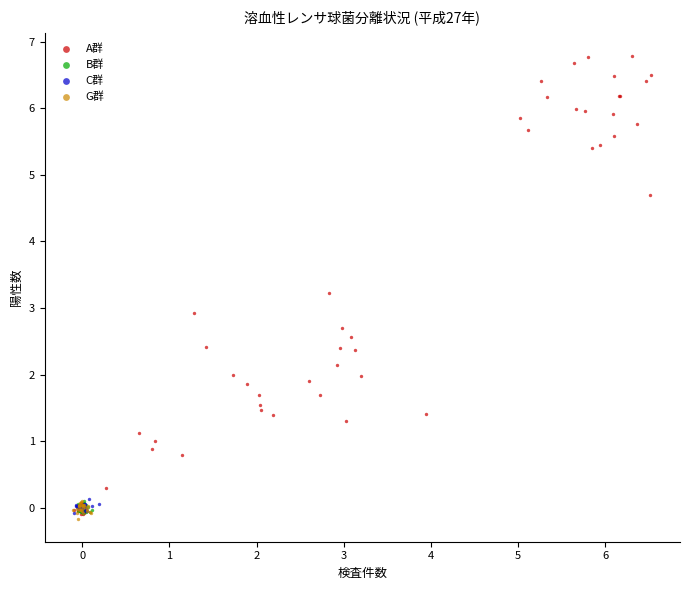

Which series has the widest spread of Y values?

A群